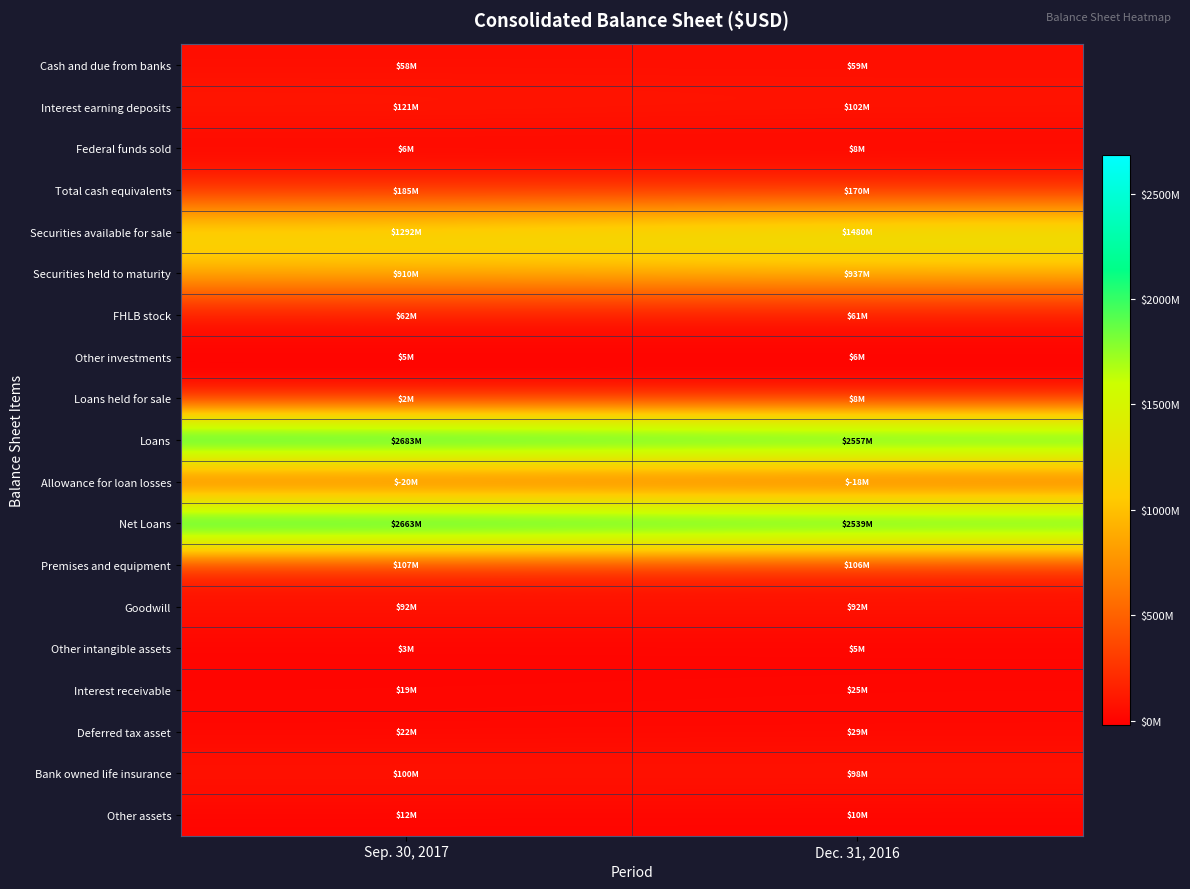

Count the number of categories in the chart.

2